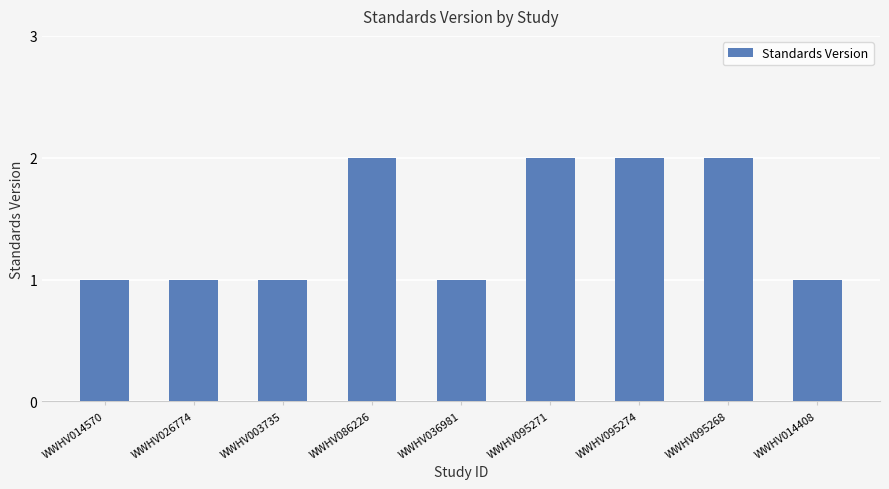

Between WWHV026774 and WWHV095274, which is larger?

WWHV095274